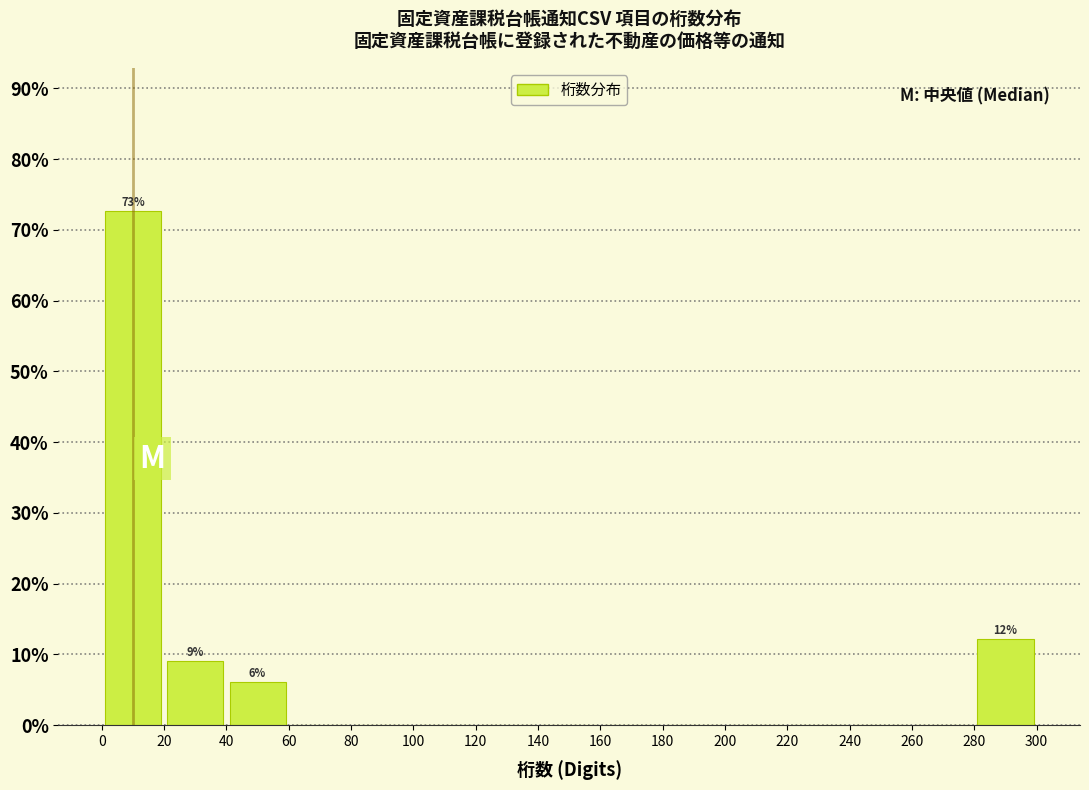

Which range on the x-axis has the tallest bar?

0 to 20